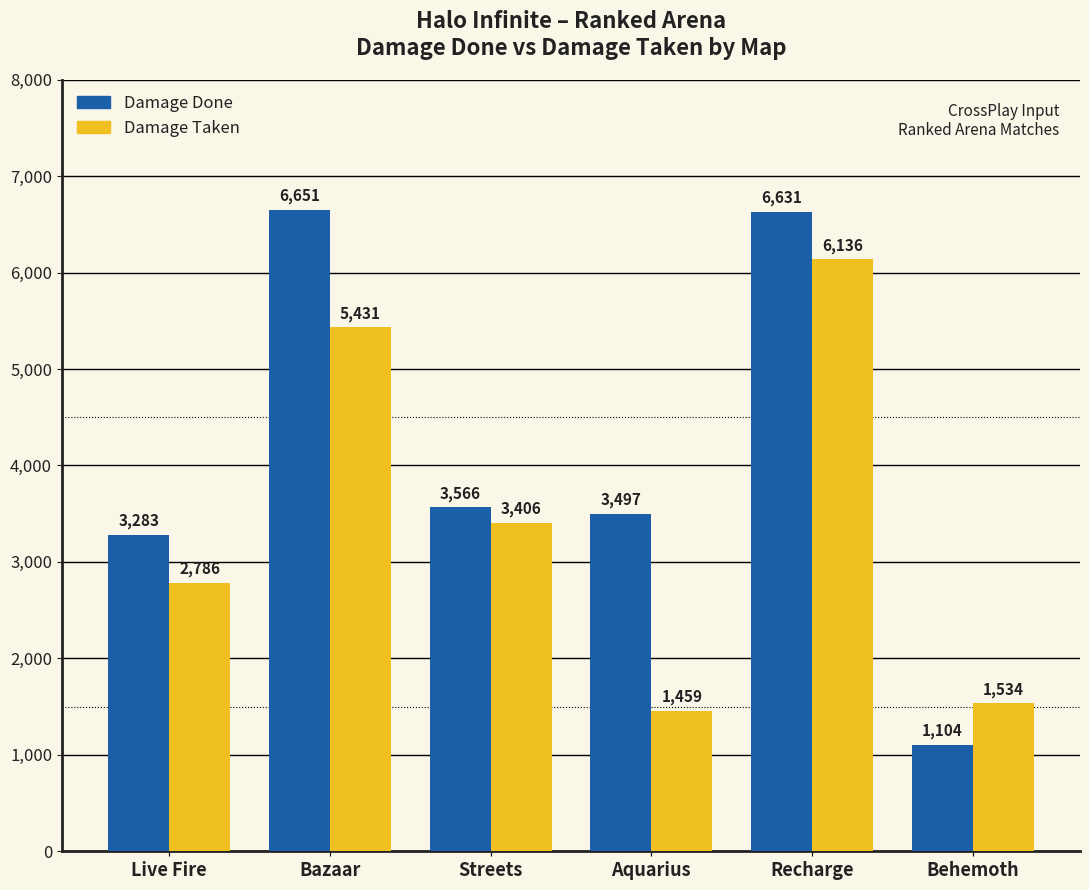

Does the chart contain stacked bars?

No